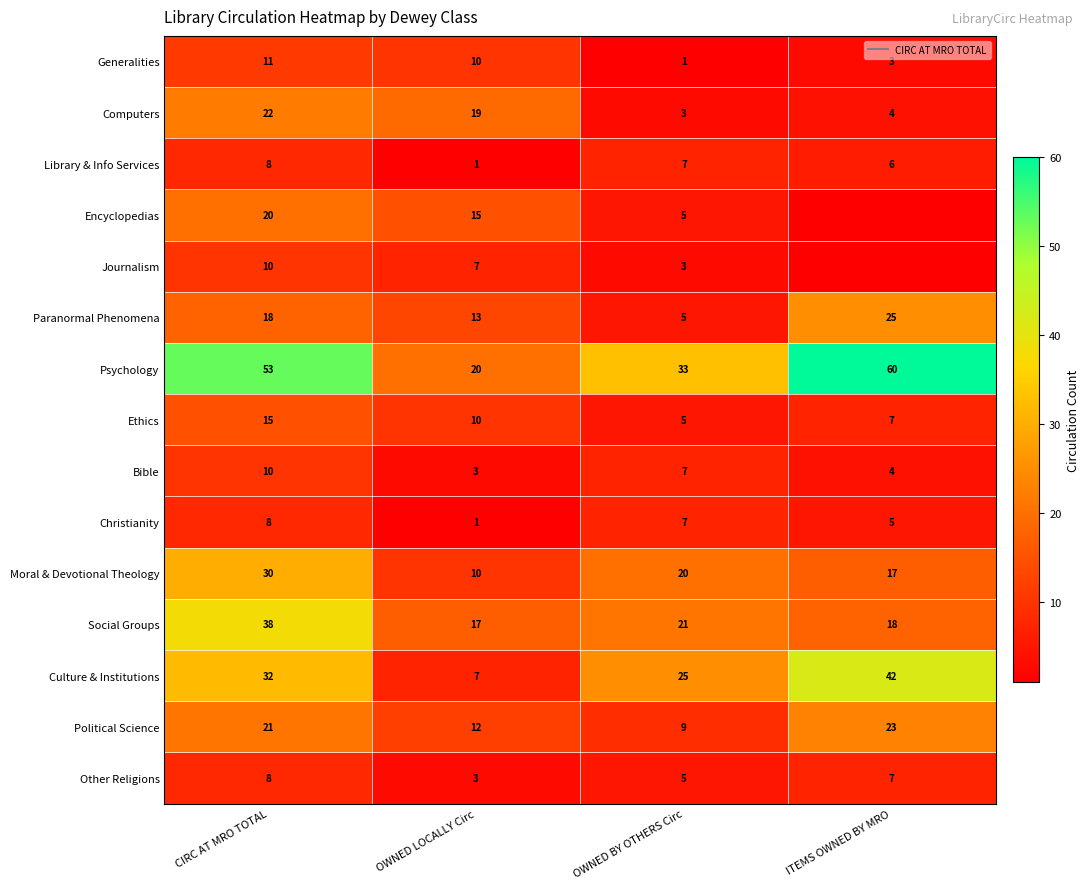

Which has a higher value, CIRC AT MRO TOTAL or OWNED BY OTHERS Circ?

CIRC AT MRO TOTAL